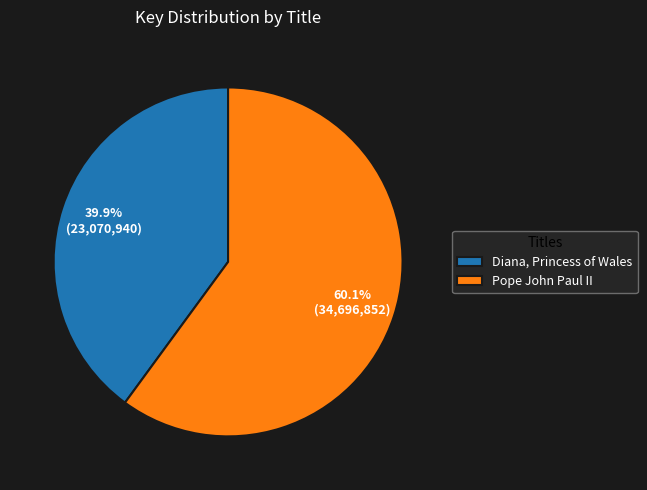

To the nearest percent, what percentage of the pie is Pope John Paul II?

60%